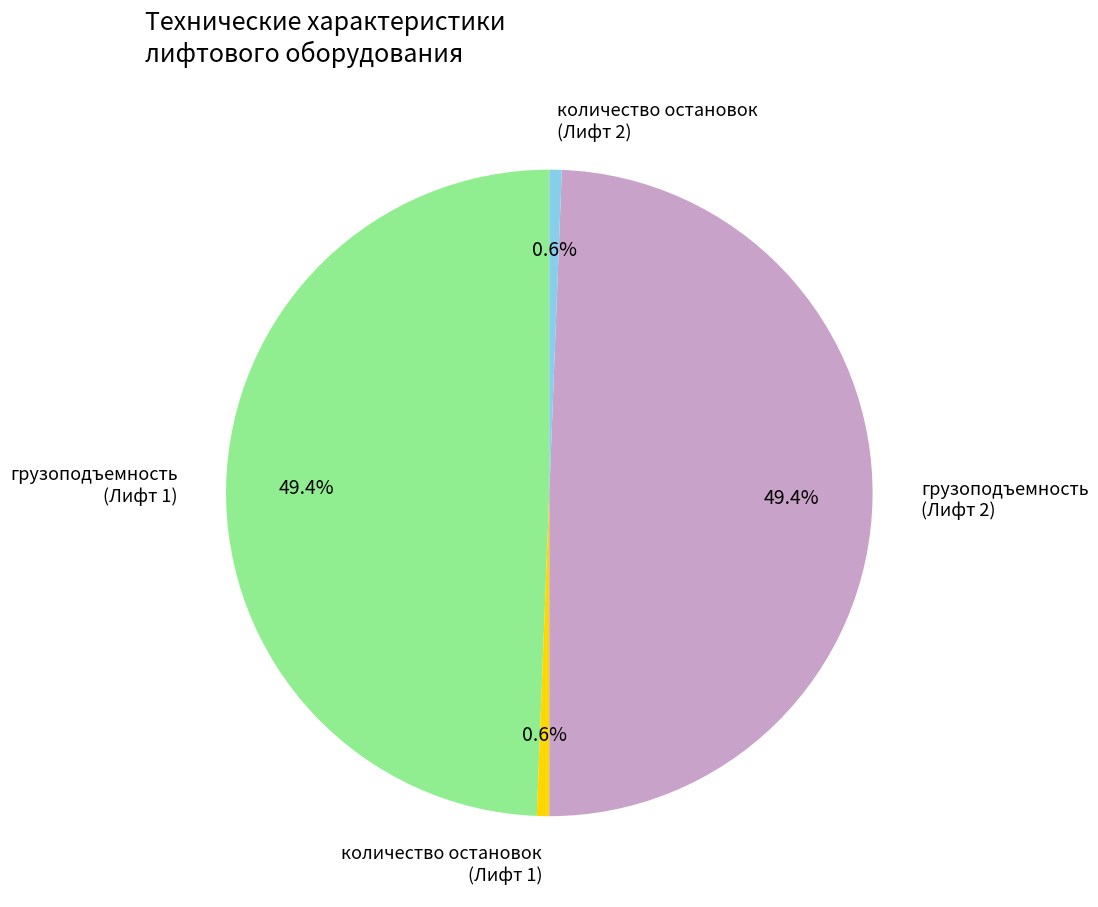

How many segments does this pie chart have?

4